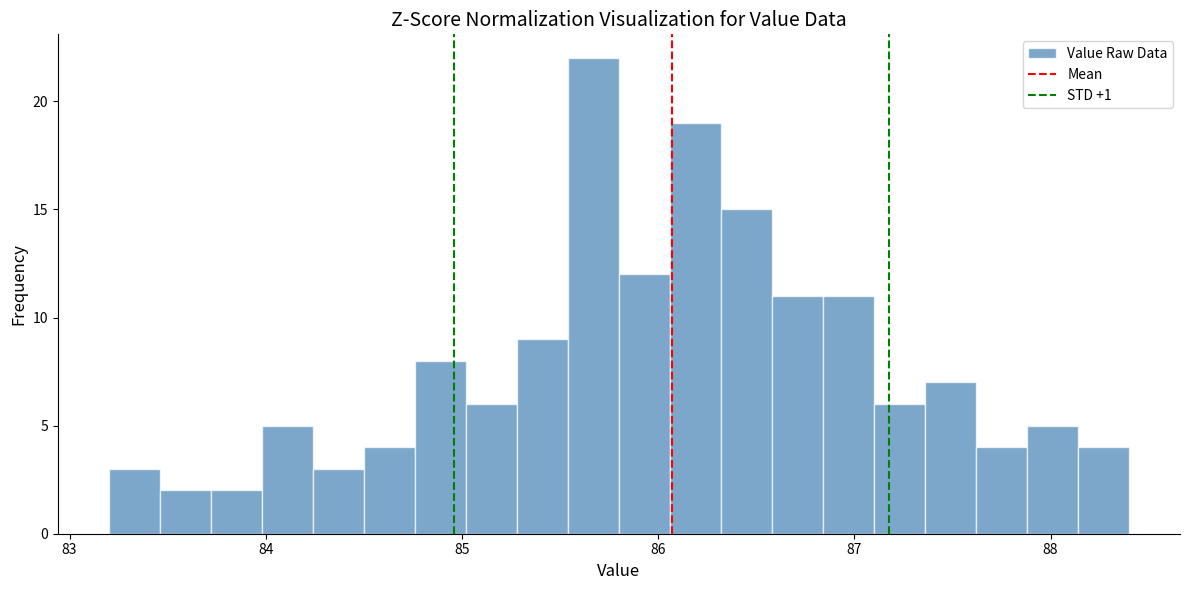

Around what value on the x-axis is the tallest bar? Give the approximate position of its centre, as read against the axis.

85.7